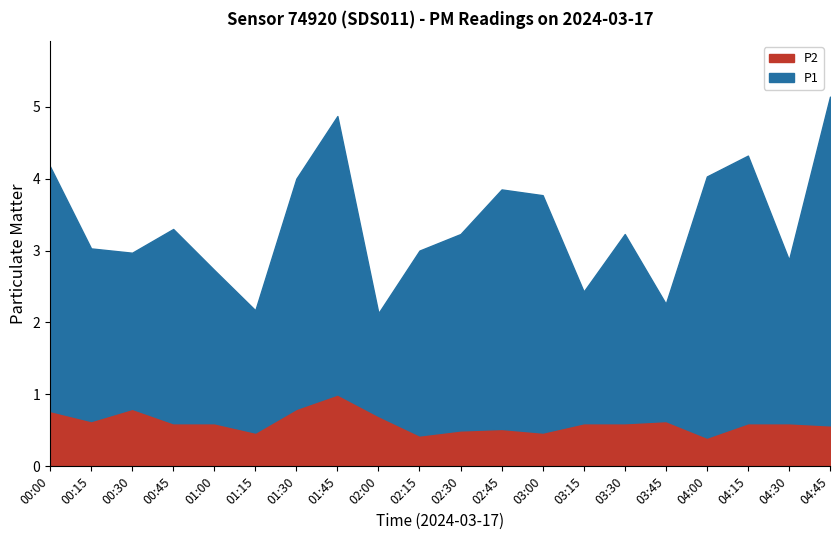

What is the difference between the maximum and minimum values in the P2 series?

0.6